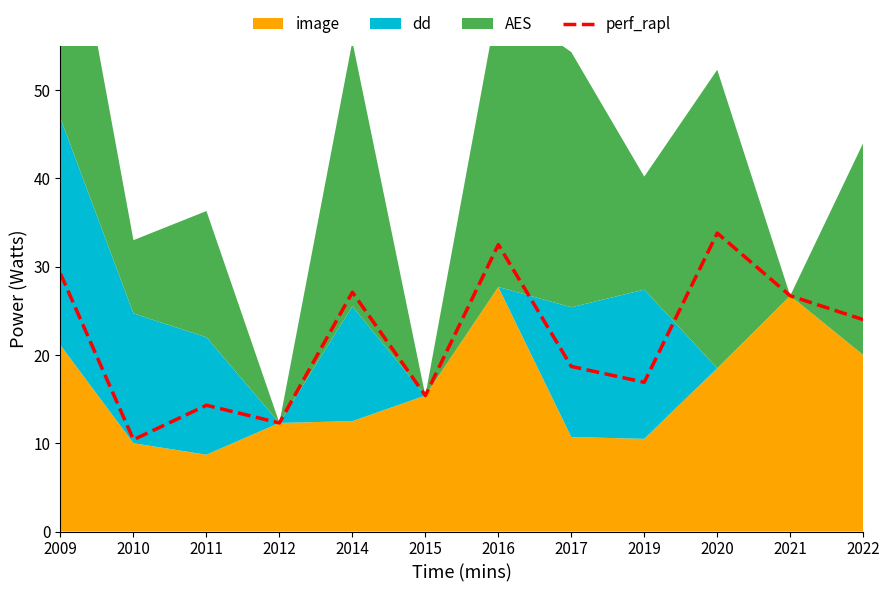

What is the difference between the maximum and minimum values?

23.4